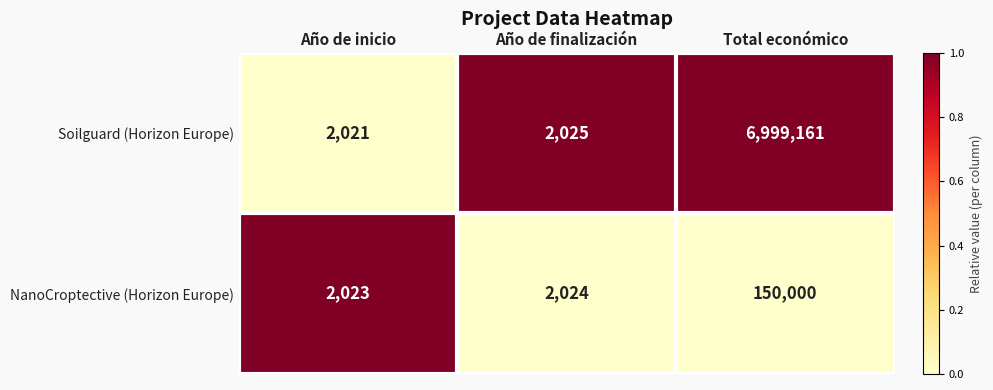

At Año de inicio, list the series in order from smallest to largest.

Soilguard (Horizon Europe), NanoCroptective (Horizon Europe)